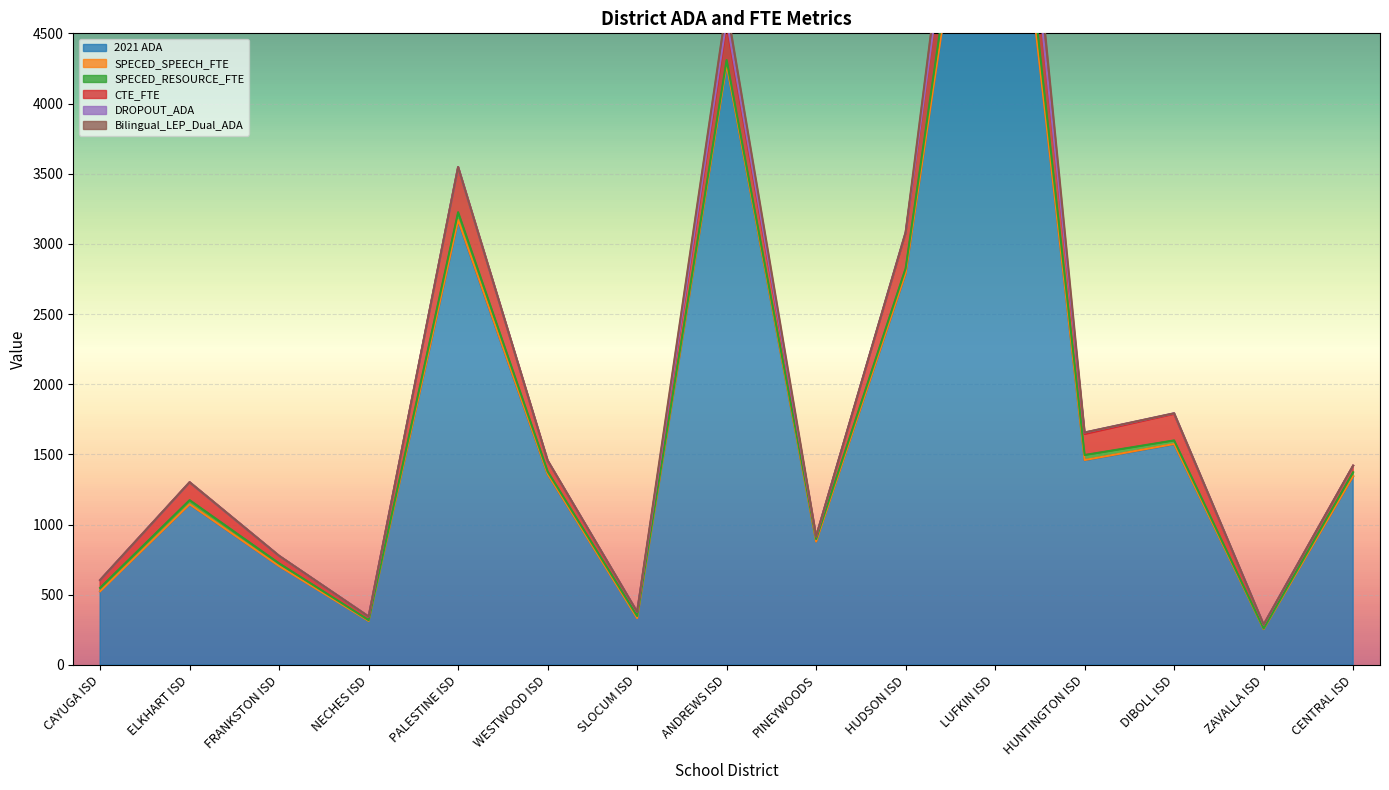

What is the difference between the SPECED_RESOURCE_FTE values at WESTWOOD ISD and NECHES ISD?

12.3